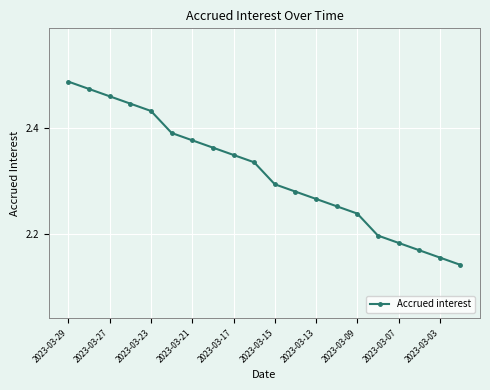

What is the difference between the second highest and second lowest values?

0.3